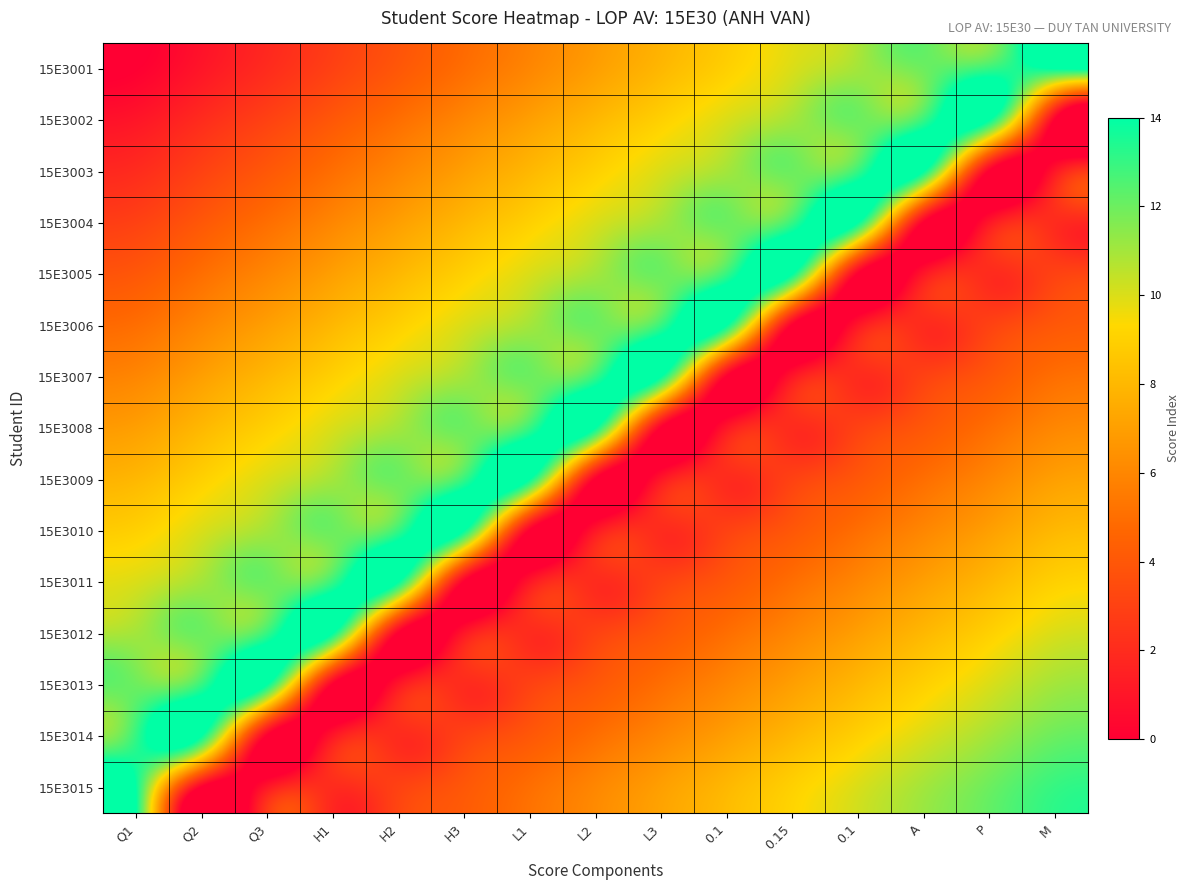

Reading left to right, what are all the values shown in this chart?

15E3001: Q1=0	Q2=1	Q3=2	H1=3	H2=4	H3=5	L1=6	L2=7	L3=8	0.1=9	0.15=10	0.1=11	A=12	P=13	M=14
15E3002: Q1=1	Q2=2	Q3=3	H1=4	H2=5	H3=6	L1=7	L2=8	L3=9	0.1=10	0.15=11	0.1=12	A=13	P=14	M=0
15E3003: Q1=2	Q2=3	Q3=4	H1=5	H2=6	H3=7	L1=8	L2=9	L3=10	0.1=11	0.15=12	0.1=13	A=14	P=0	M=1
15E3004: Q1=3	Q2=4	Q3=5	H1=6	H2=7	H3=8	L1=9	L2=10	L3=11	0.1=12	0.15=13	0.1=14	A=0	P=1	M=2
15E3005: Q1=4	Q2=5	Q3=6	H1=7	H2=8	H3=9	L1=10	L2=11	L3=12	0.1=13	0.15=14	0.1=0	A=1	P=2	M=3
15E3006: Q1=5	Q2=6	Q3=7	H1=8	H2=9	H3=10	L1=11	L2=12	L3=13	0.1=14	0.15=0	0.1=1	A=2	P=3	M=4
15E3007: Q1=6	Q2=7	Q3=8	H1=9	H2=10	H3=11	L1=12	L2=13	L3=14	0.1=0	0.15=1	0.1=2	A=3	P=4	M=5
15E3008: Q1=7	Q2=8	Q3=9	H1=10	H2=11	H3=12	L1=13	L2=14	L3=0	0.1=1	0.15=2	0.1=3	A=4	P=5	M=6
15E3009: Q1=8	Q2=9	Q3=10	H1=11	H2=12	H3=13	L1=14	L2=0	L3=1	0.1=2	0.15=3	0.1=4	A=5	P=6	M=7
15E3010: Q1=9	Q2=10	Q3=11	H1=12	H2=13	H3=14	L1=0	L2=1	L3=2	0.1=3	0.15=4	0.1=5	A=6	P=7	M=8
15E3011: Q1=10	Q2=11	Q3=12	H1=13	H2=14	H3=0	L1=1	L2=2	L3=3	0.1=4	0.15=5	0.1=6	A=7	P=8	M=9
15E3012: Q1=11	Q2=12	Q3=13	H1=14	H2=0	H3=1	L1=2	L2=3	L3=4	0.1=5	0.15=6	0.1=7	A=8	P=9	M=10
15E3013: Q1=12	Q2=13	Q3=14	H1=0	H2=1	H3=2	L1=3	L2=4	L3=5	0.1=6	0.15=7	0.1=8	A=9	P=10	M=11
15E3014: Q1=13	Q2=14	Q3=0	H1=1	H2=2	H3=3	L1=4	L2=5	L3=6	0.1=7	0.15=8	0.1=9	A=10	P=11	M=12
15E3015: Q1=14	Q2=0	Q3=1	H1=2	H2=3	H3=4	L1=5	L2=6	L3=7	0.1=8	0.15=9	0.1=10	A=11	P=12	M=13